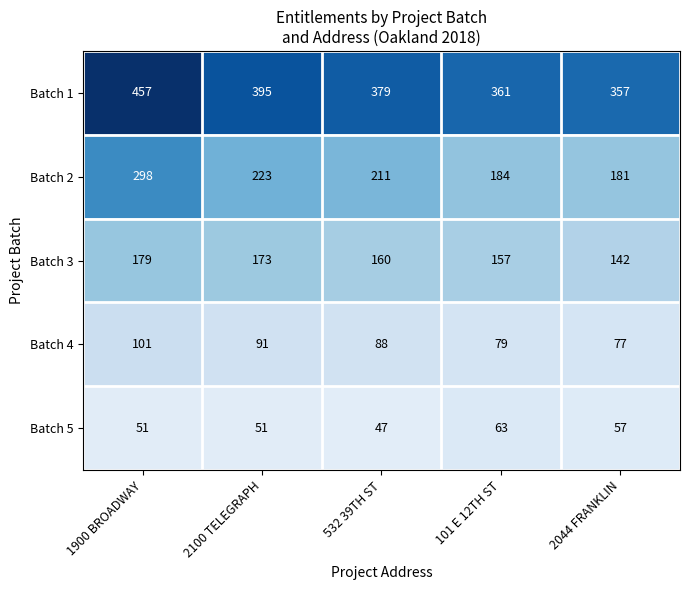

Reading right to left, list all the values displayed in this chart.

Batch 1: 357	361	379	395	457
Batch 2: 181	184	211	223	298
Batch 3: 142	157	160	173	179
Batch 4: 77	79	88	91	101
Batch 5: 57	63	47	51	51